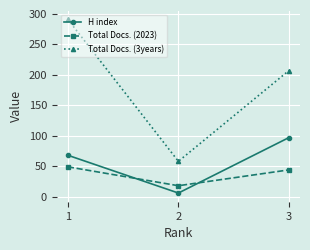

Does the chart have visible grid lines?

Yes